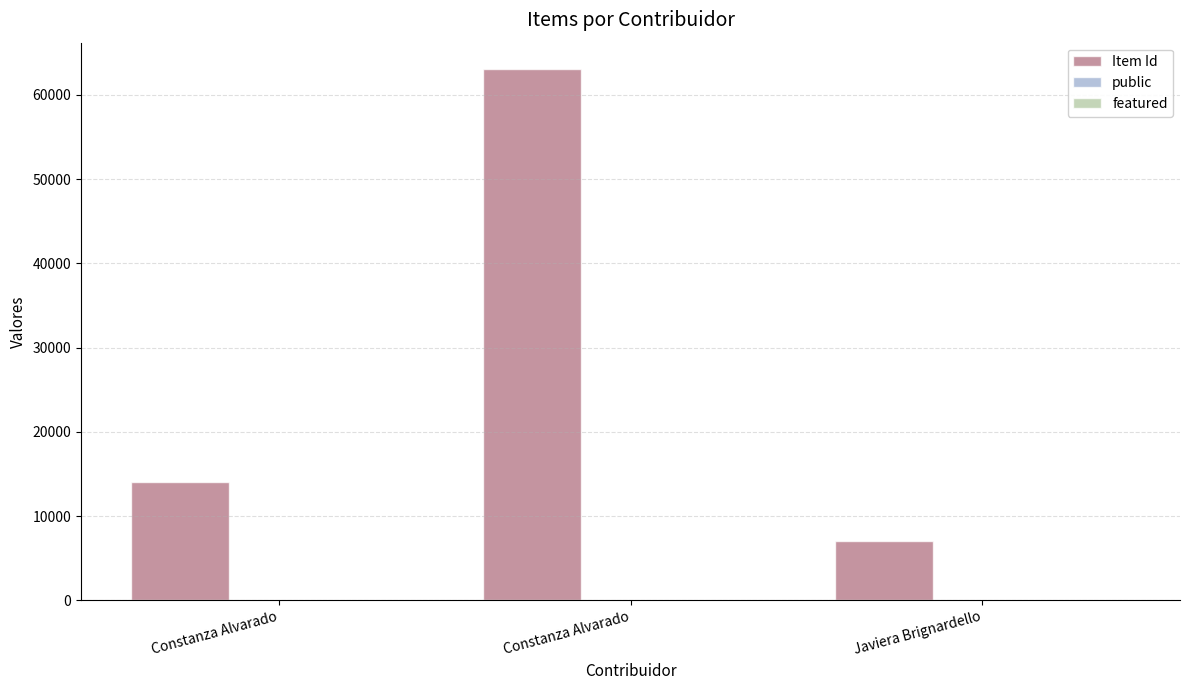

Reading right to left, extract all data points from this chart.

Item Id: Javiera Brignardello=7004	Constanza Alvarado=63051	Constanza Alvarado=14025
public: Javiera Brignardello=1	Constanza Alvarado=9	Constanza Alvarado=2
featured: Javiera Brignardello=0	Constanza Alvarado=0	Constanza Alvarado=0